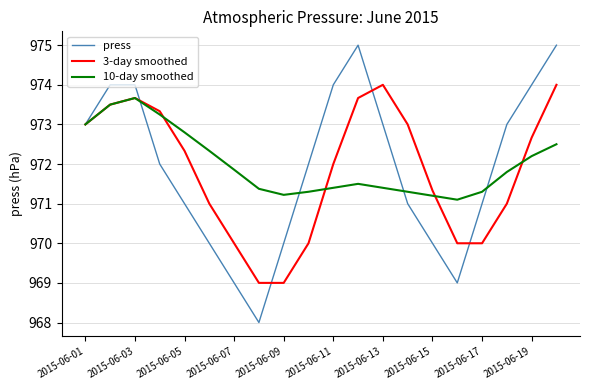

What are all the series names shown in the legend?

press, 3-day smoothed, 10-day smoothed